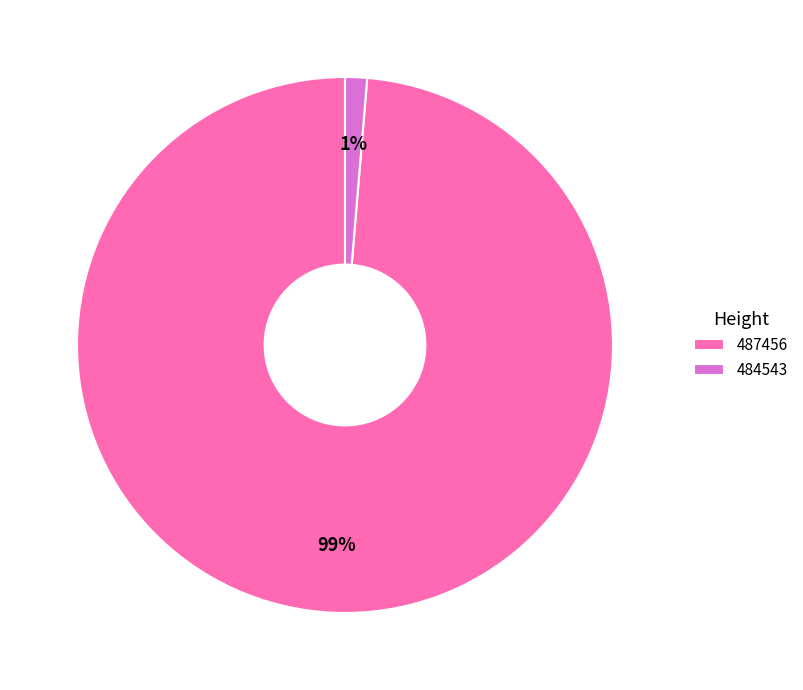

True or false: 487456 accounts for 99% of the total.

True